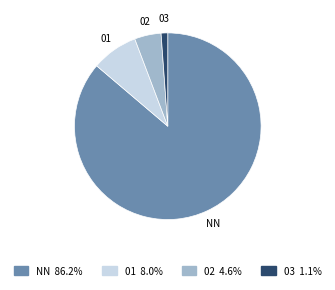

What is the smallest slice in the pie chart?

03